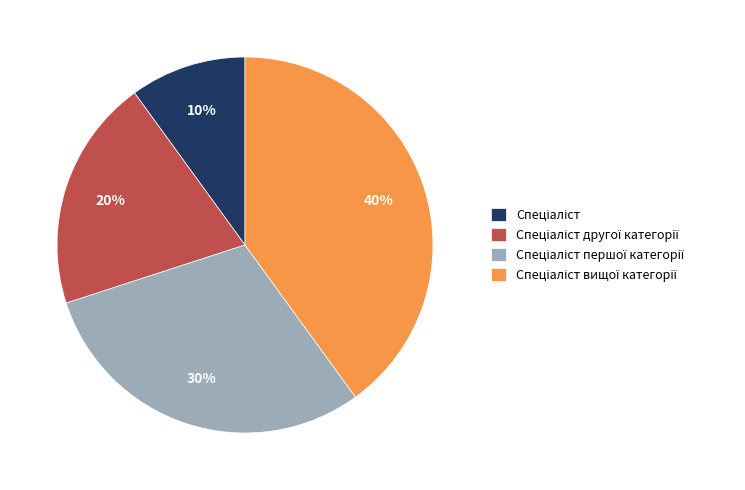

To the nearest percent, what is the average slice percentage?

25%